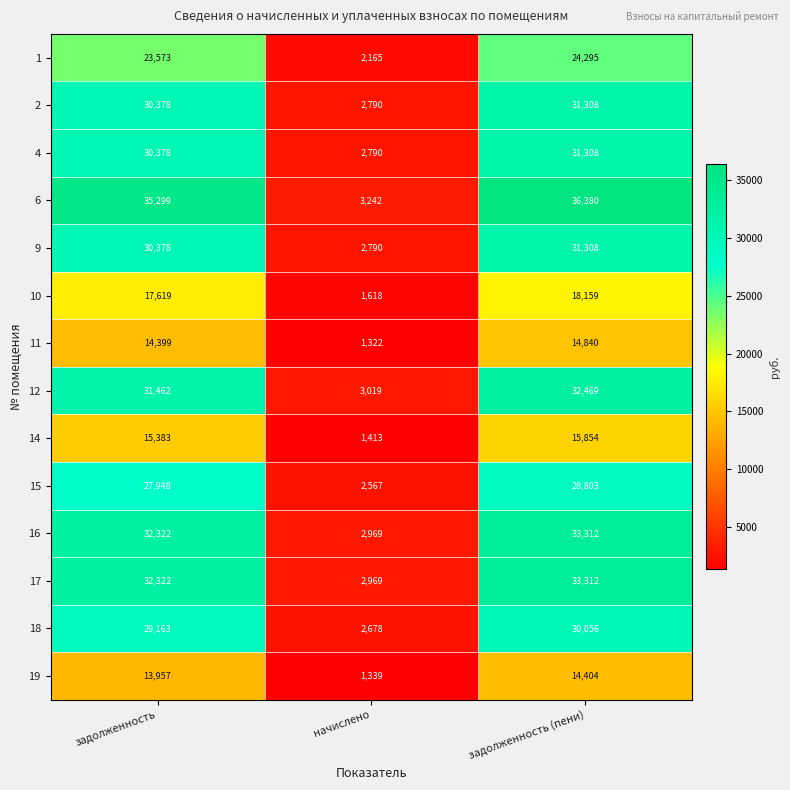

What is the maximum value shown in the chart?

36380